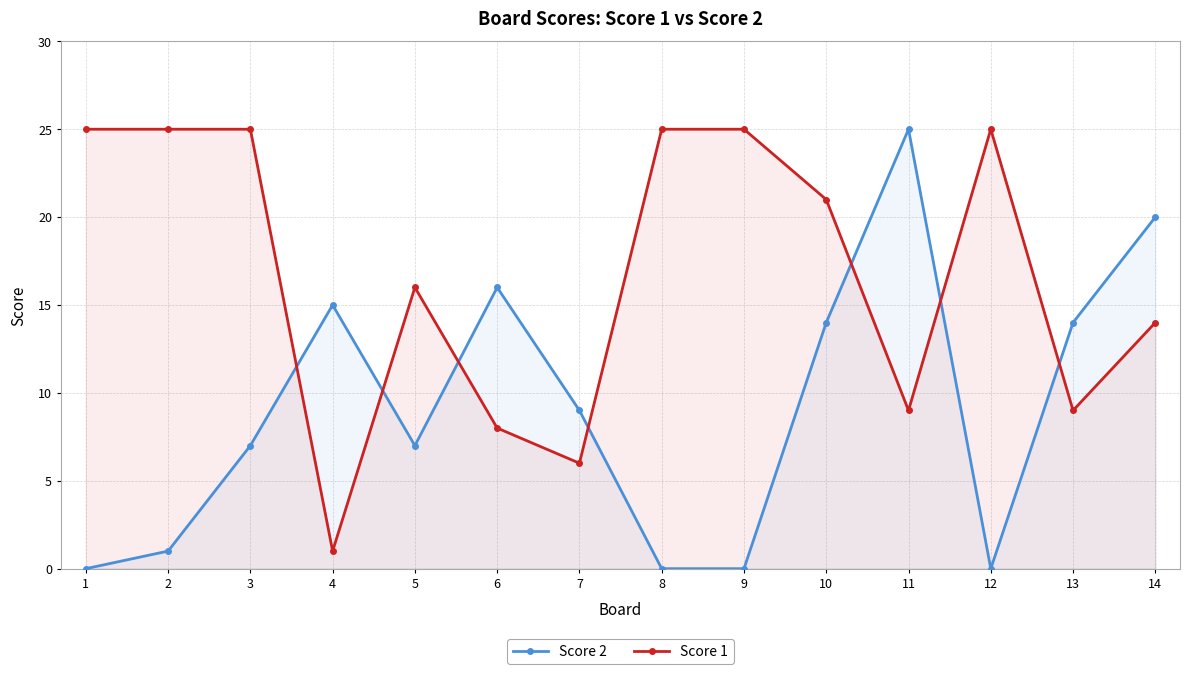

At which label is Score 2 closest to 12?

10